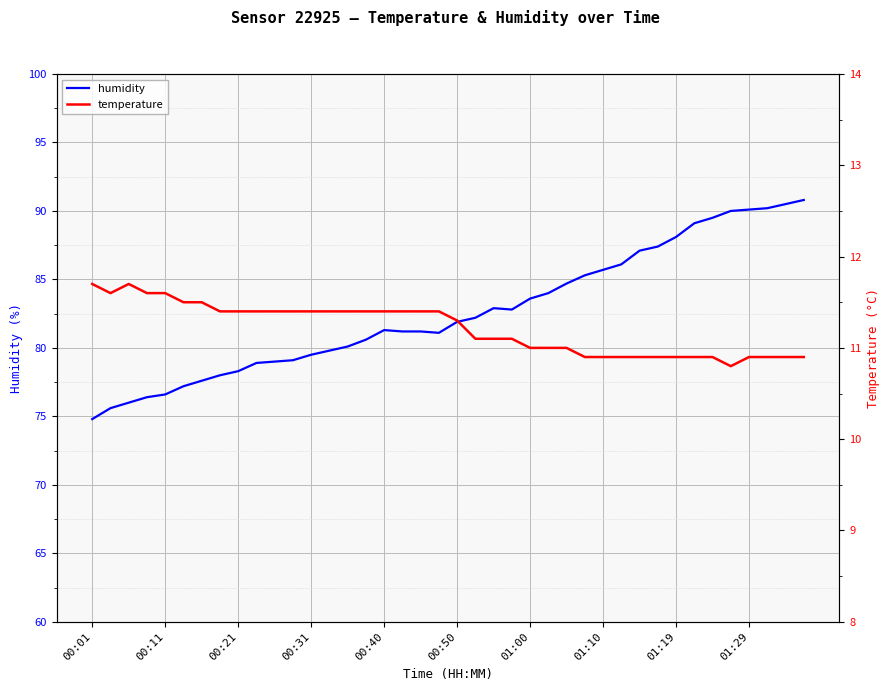

Count the number of data series in this chart.

2